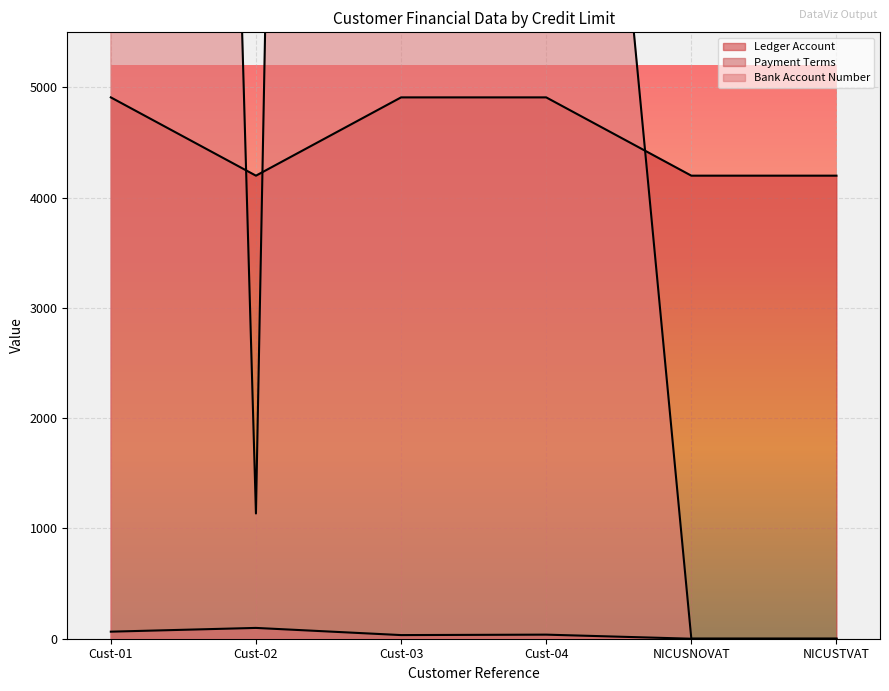

The value of Ledger Account at Cust-02 is 4200. True or false?

True